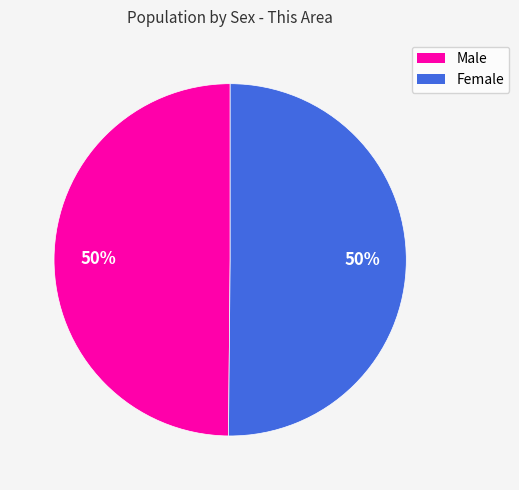

Approximately how many times larger is the value at Female compared to Male?

1.0